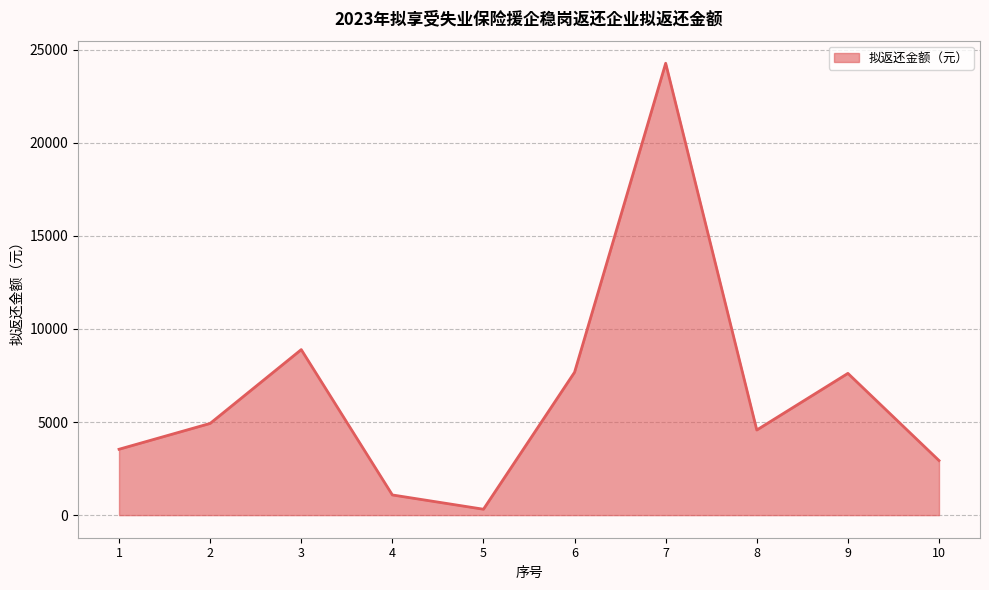

True or false: the data shows 2931.0 at 10.

True